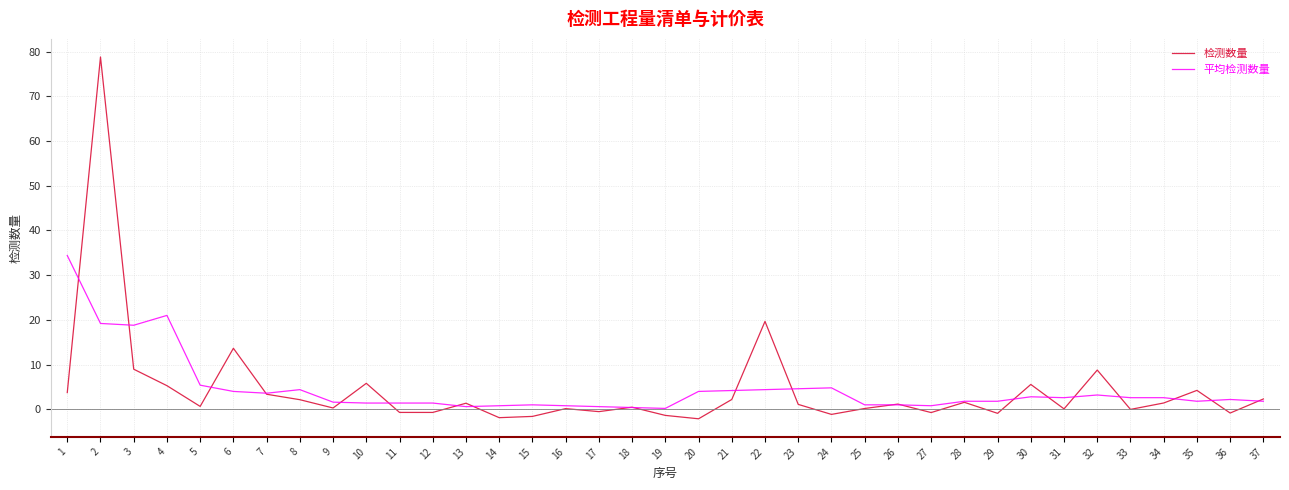

Is the value of 检测数量 at 31 greater than the value of 平均检测数量 at 35?

No